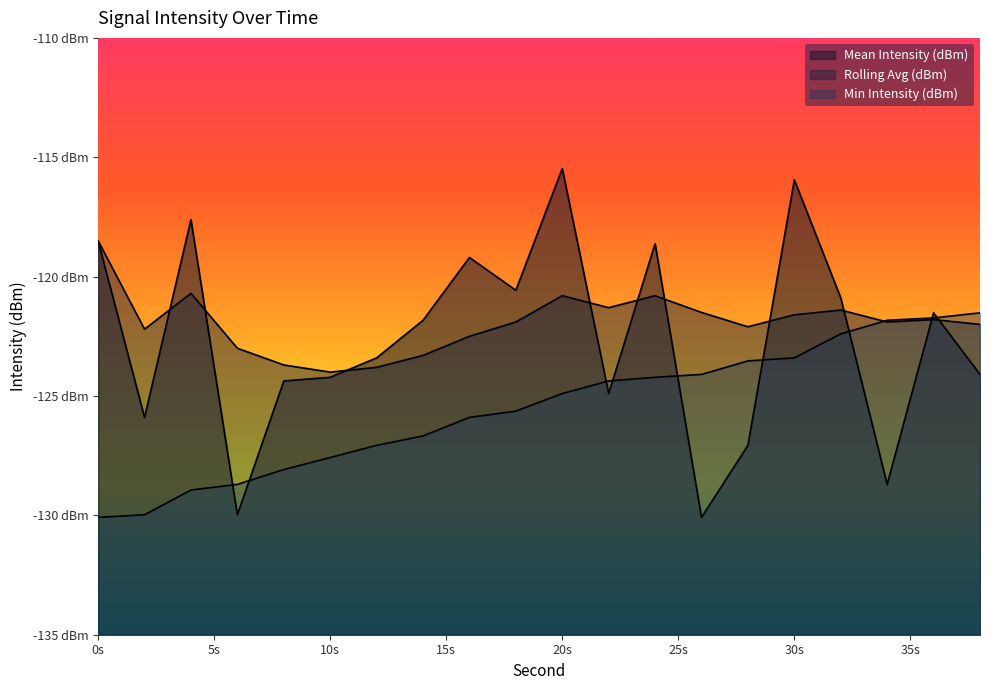

After their last crossing, which series has the higher values: Mean Intensity (dBm) or Rolling Avg (dBm)?

Rolling Avg (dBm)